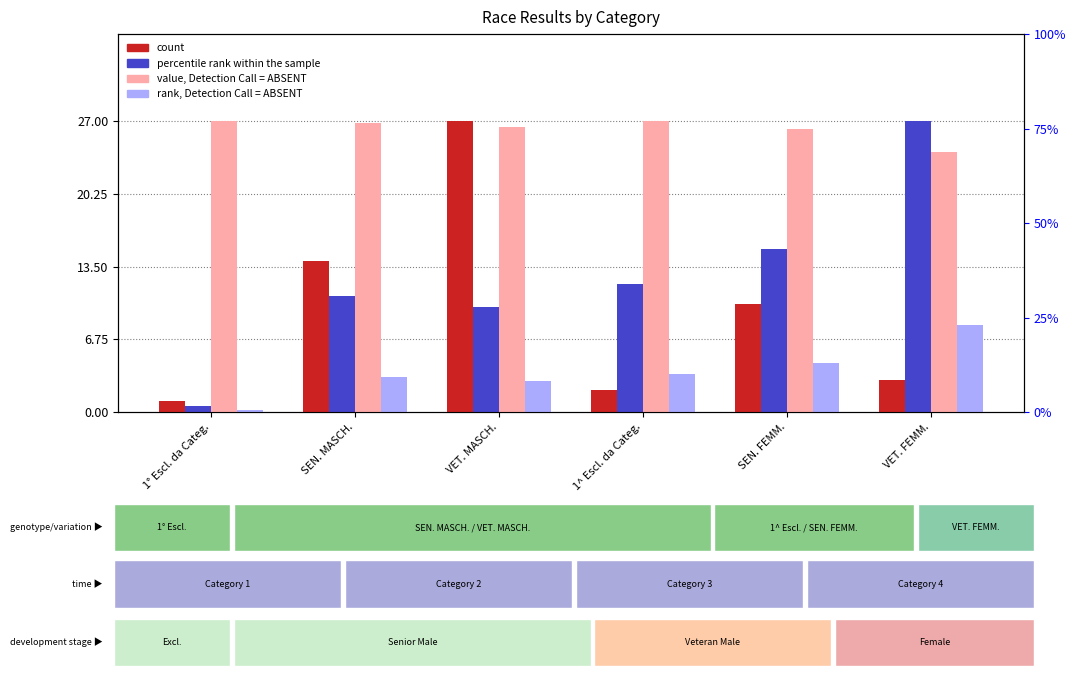

What is the total value across all series at 1^ Escl. da Categ.?

44.4